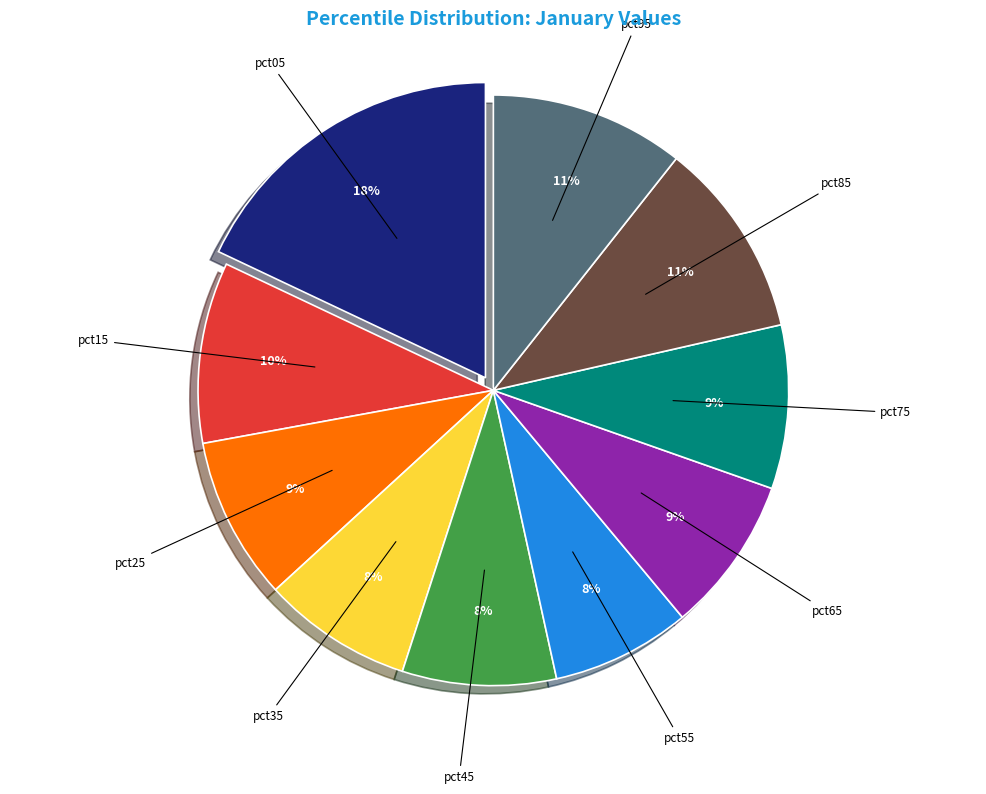

The pct35 slice represents 3% of the pie. True or false?

False